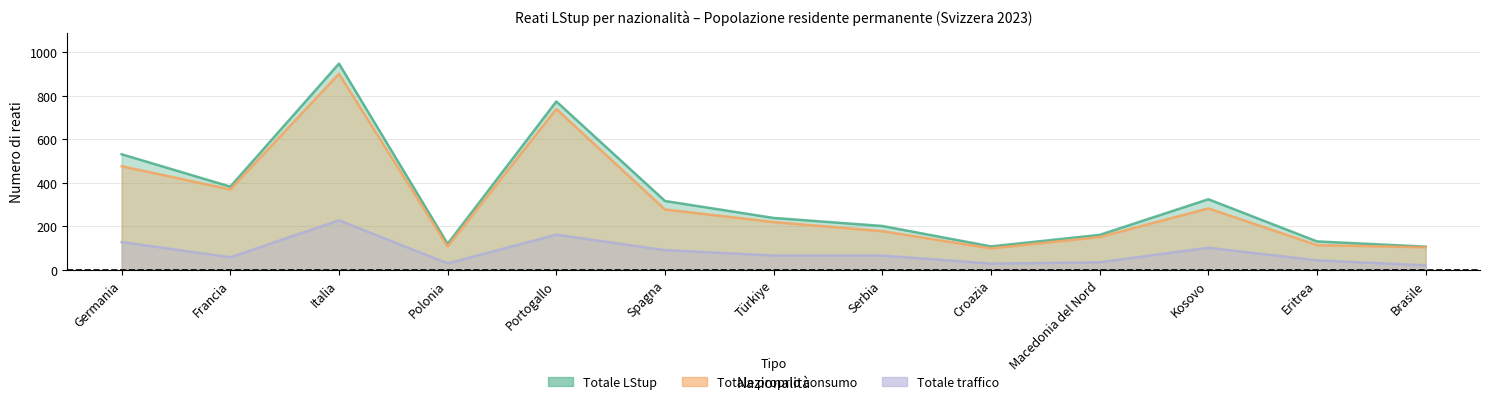

What is the smallest value displayed?

20